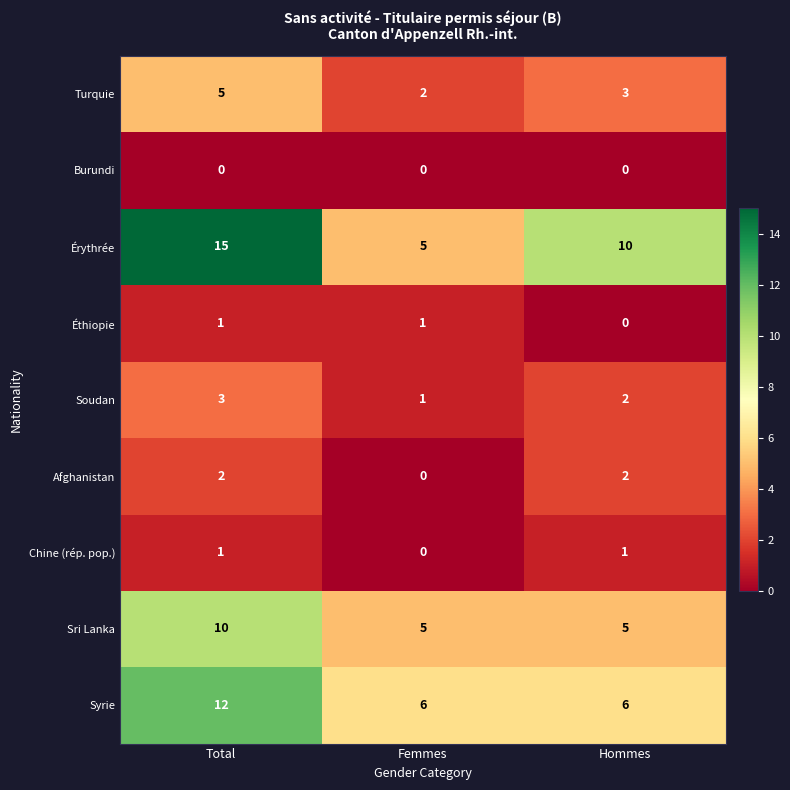

At how many categories does at least one series exceed 4?

3